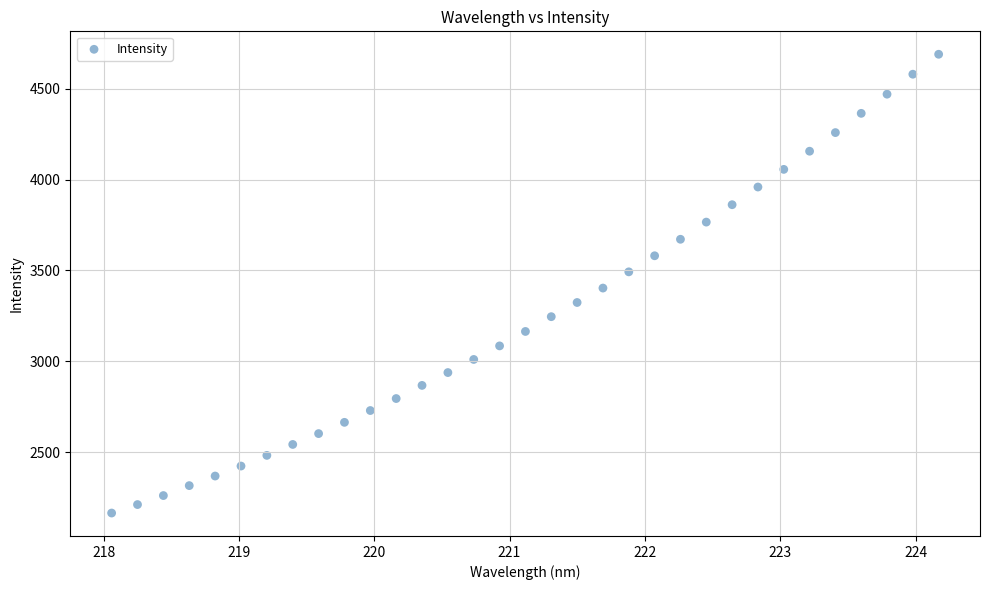

What is the range of Y values (max minus min)?

2524.9